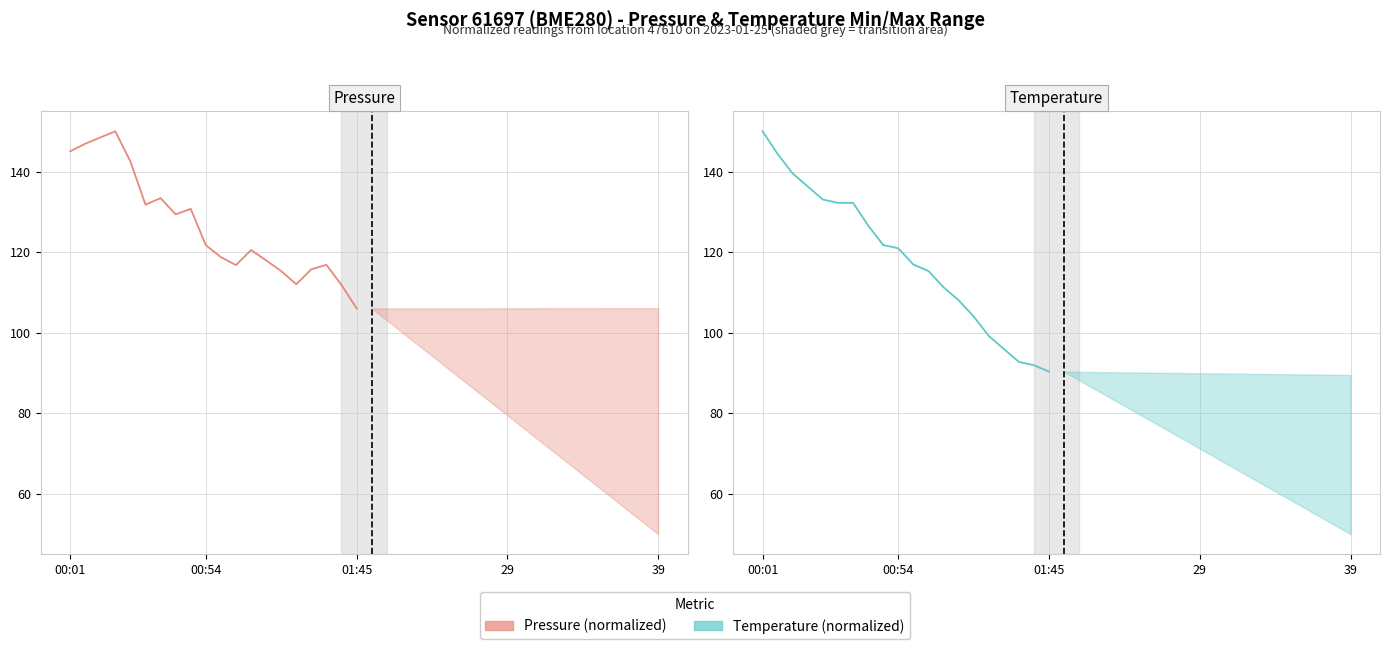

The value of Temperature (normalized) at 11 is 179.3. True or false?

False